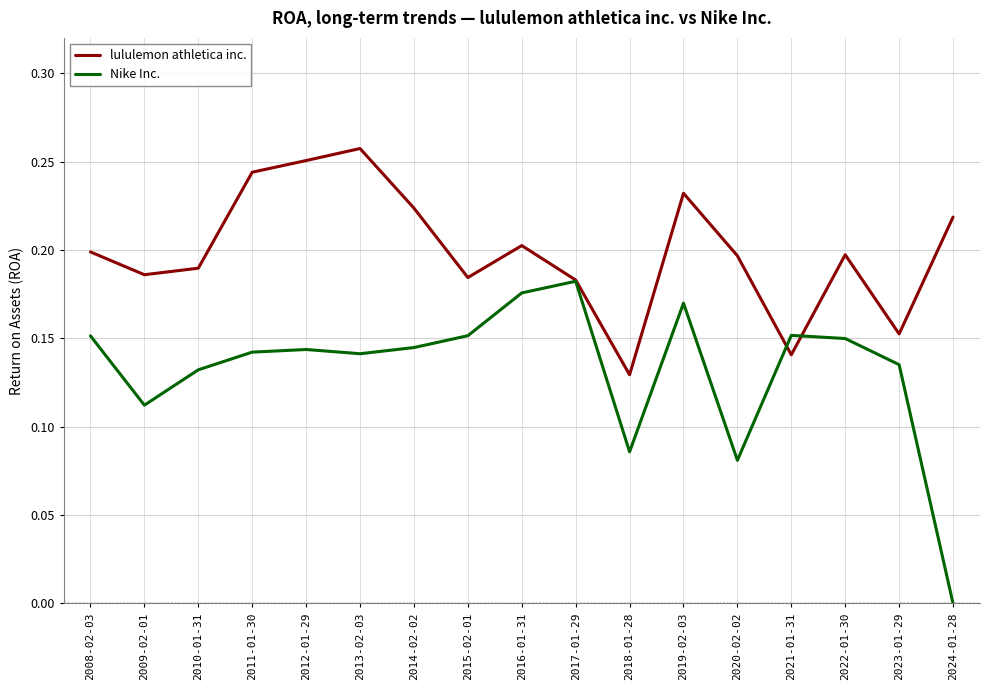

Rank the series by their maximum value, from lowest to highest.

Nike Inc., lululemon athletica inc.